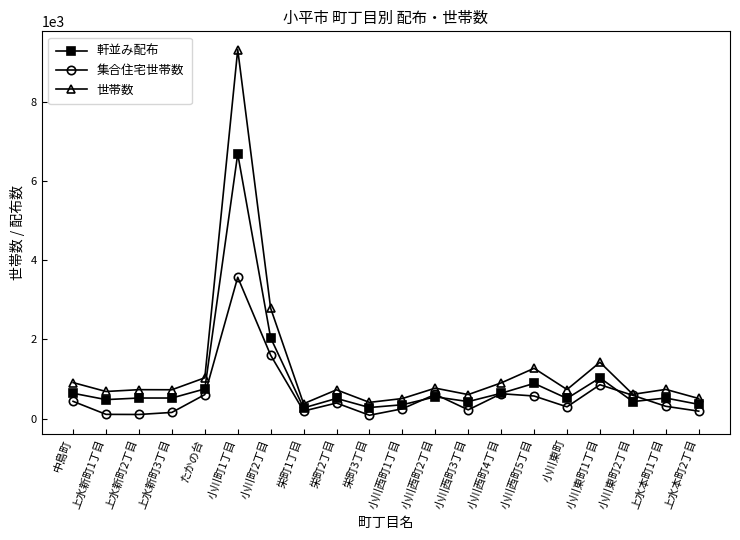

The value of 世帯数 at 栄町1丁目 is 376. True or false?

True